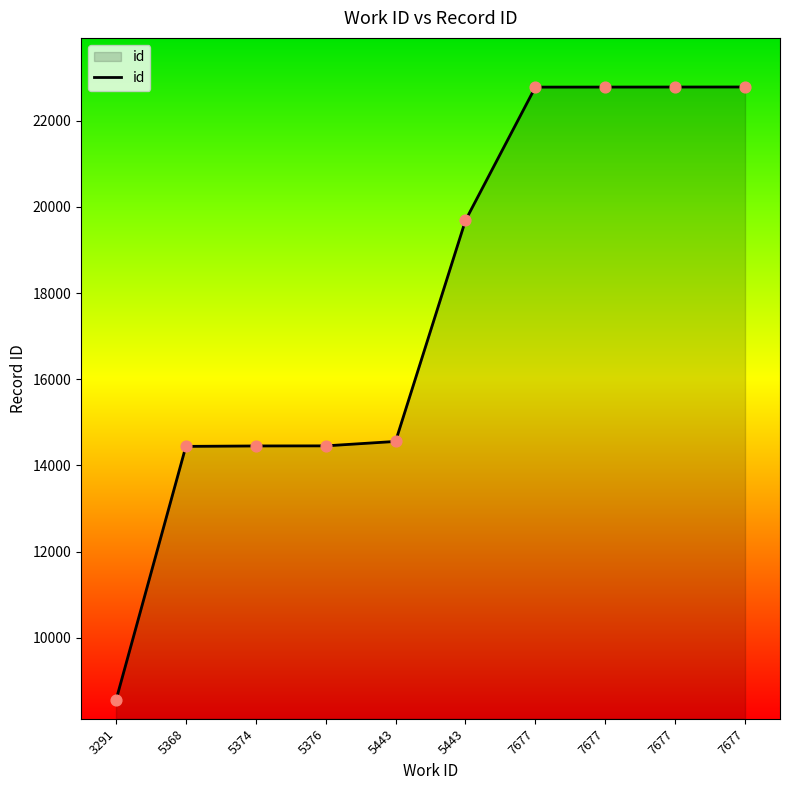

Which has a higher value, 7677 or 7677?

7677